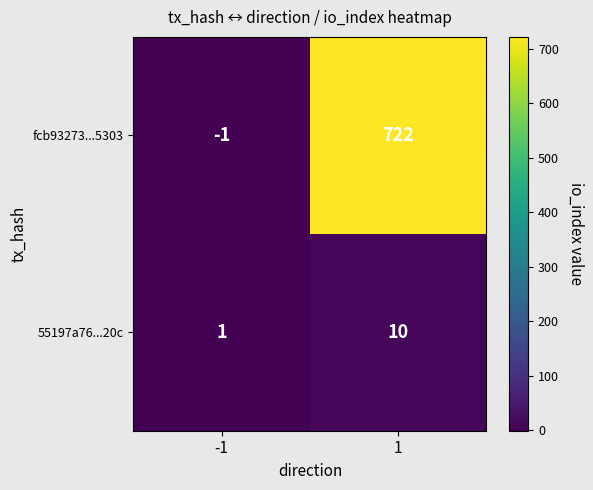

What is the difference between the highest and lowest values at 1?

712